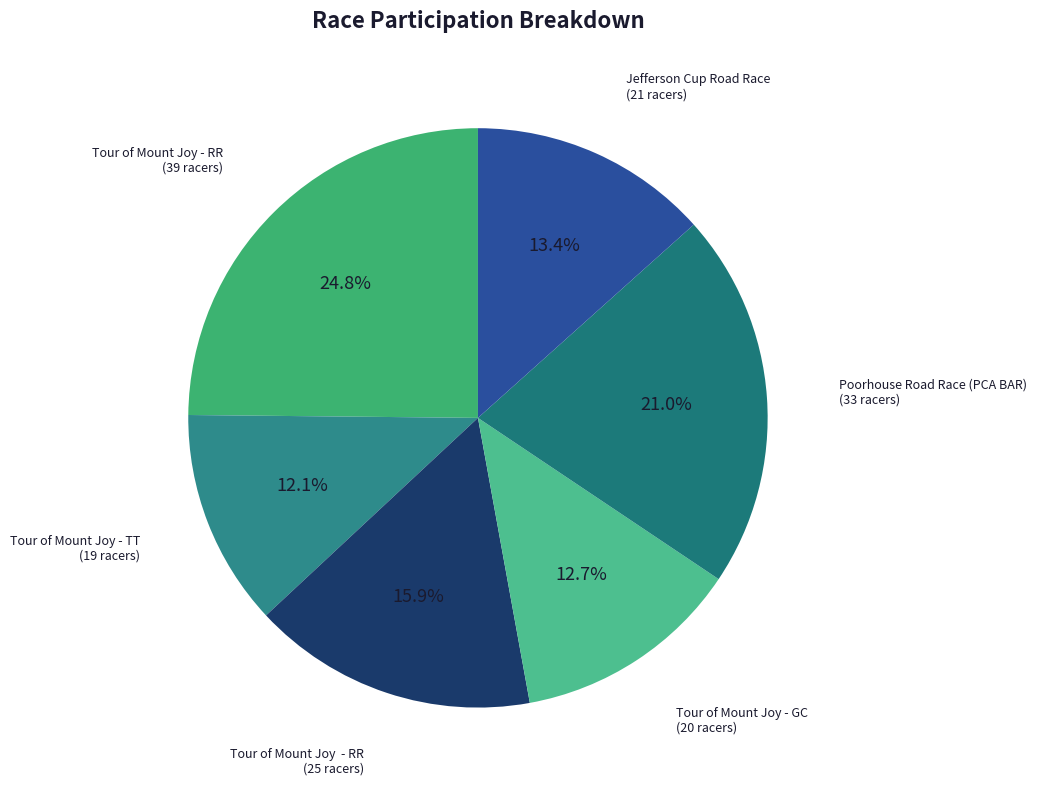

Is there a majority slice in this chart?

No